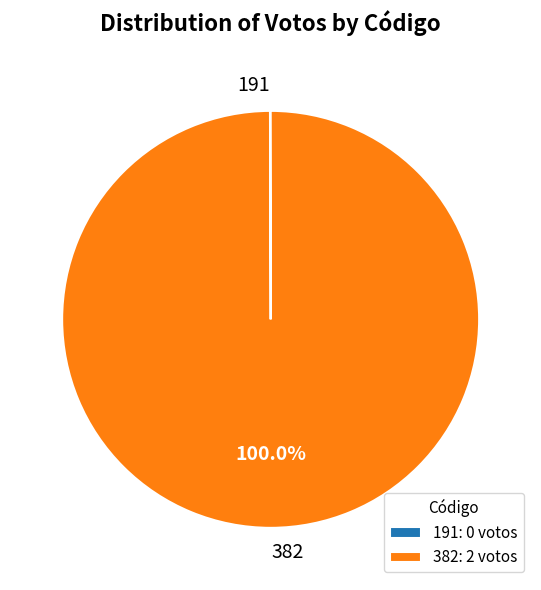

Is there a majority slice in this chart?

Yes